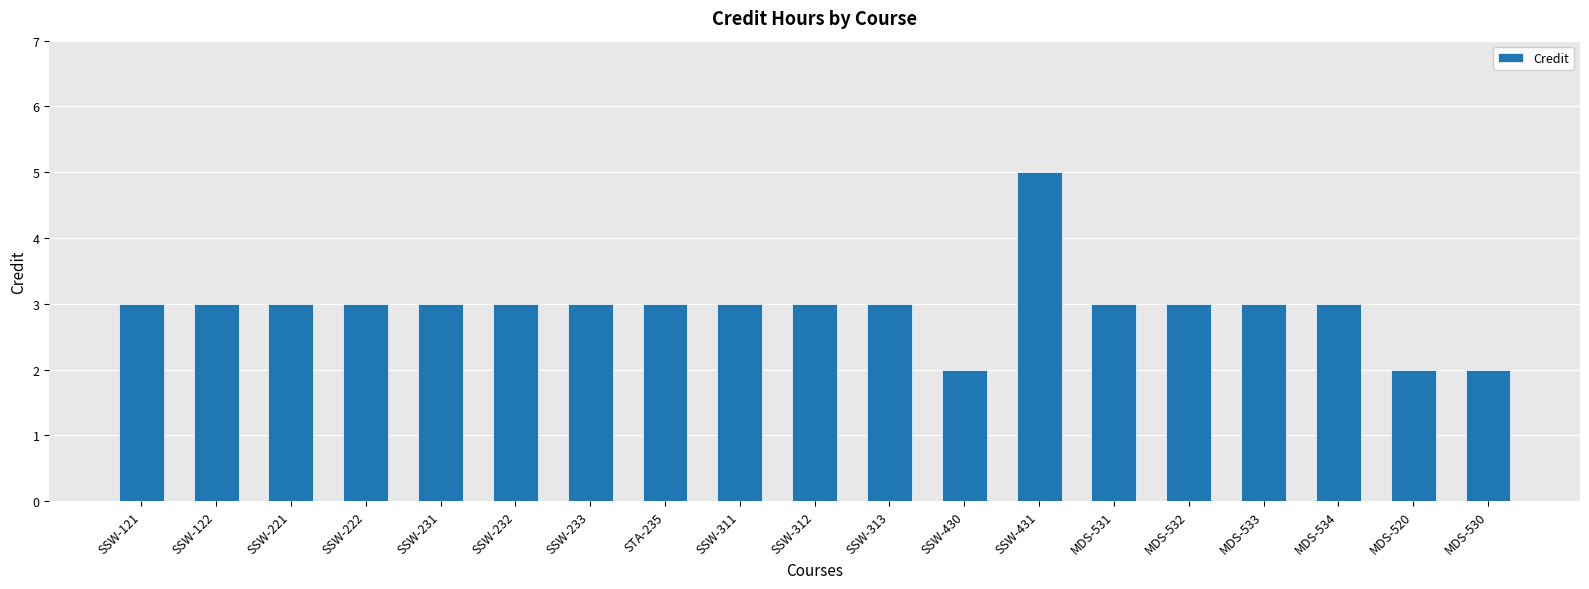

Approximately how many times larger is the value at SSW-313 compared to SSW-233?

1.0